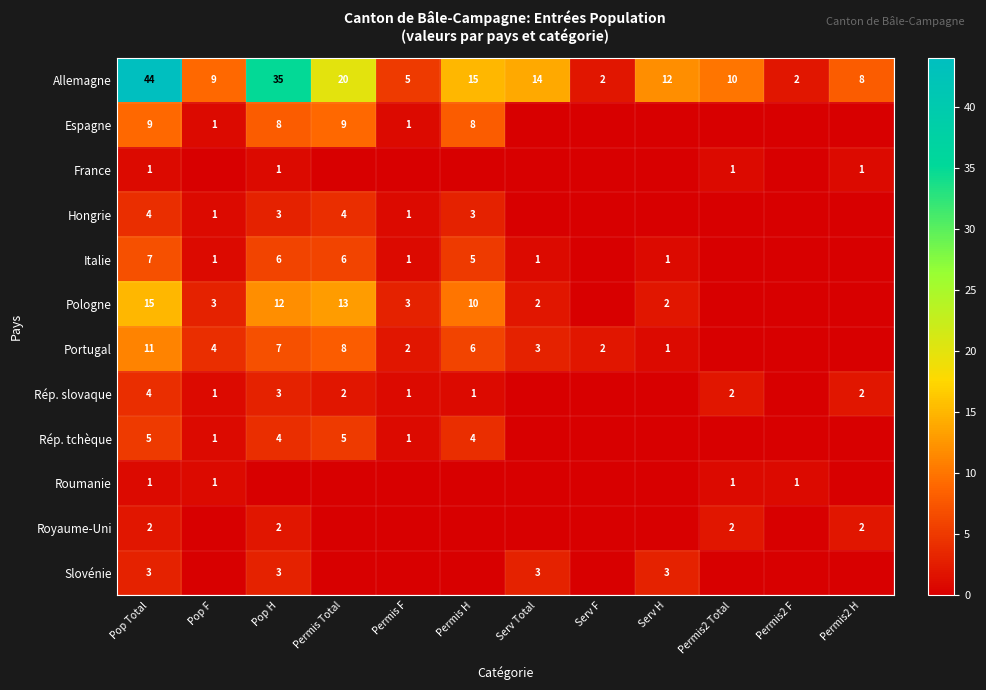

The Royaume-Uni series shows 2 at Pop H. True or false?

True